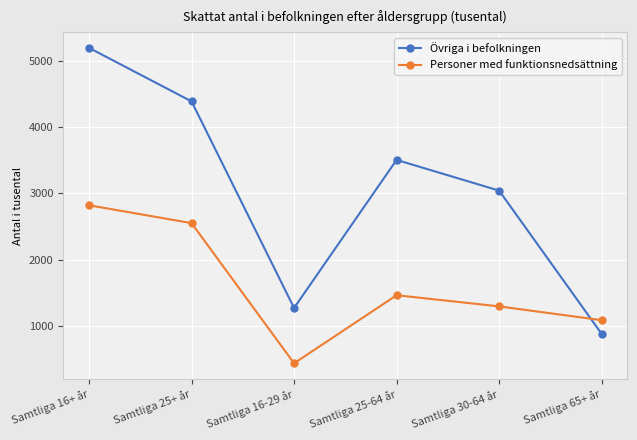

What position from the left is Samtliga 16+ år?

1